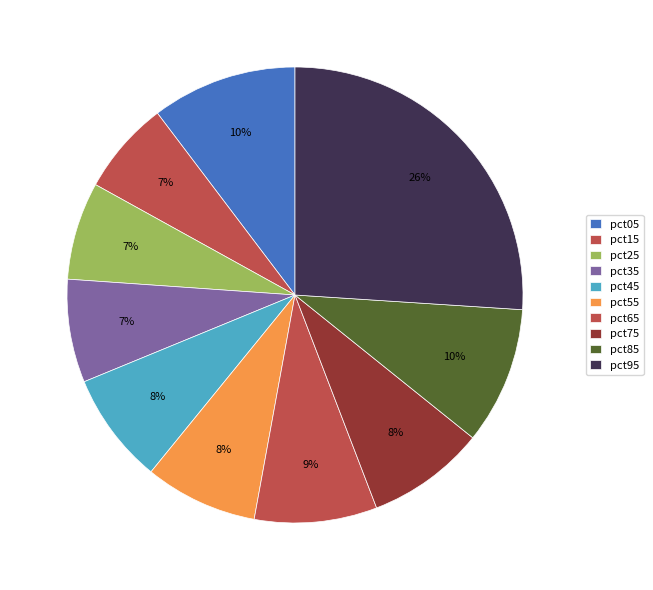

Count the number of slices in the pie.

10